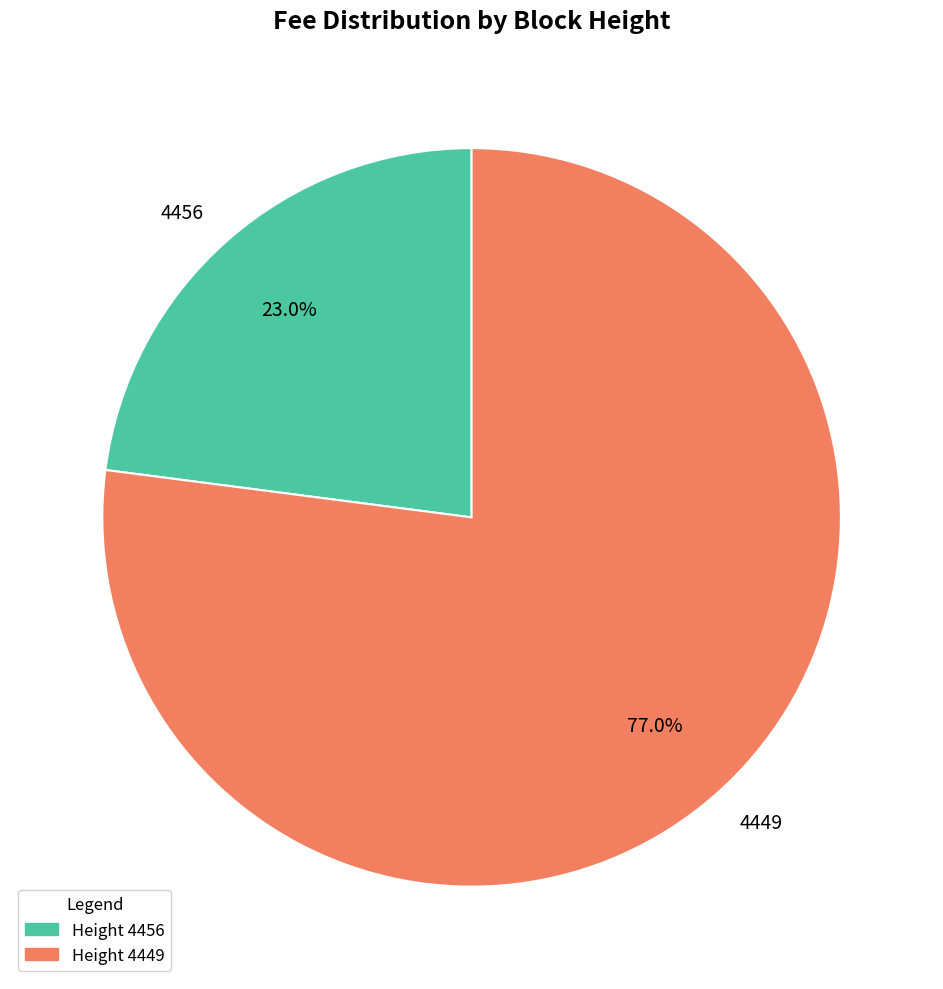

Which category has the biggest portion of the pie?

4449